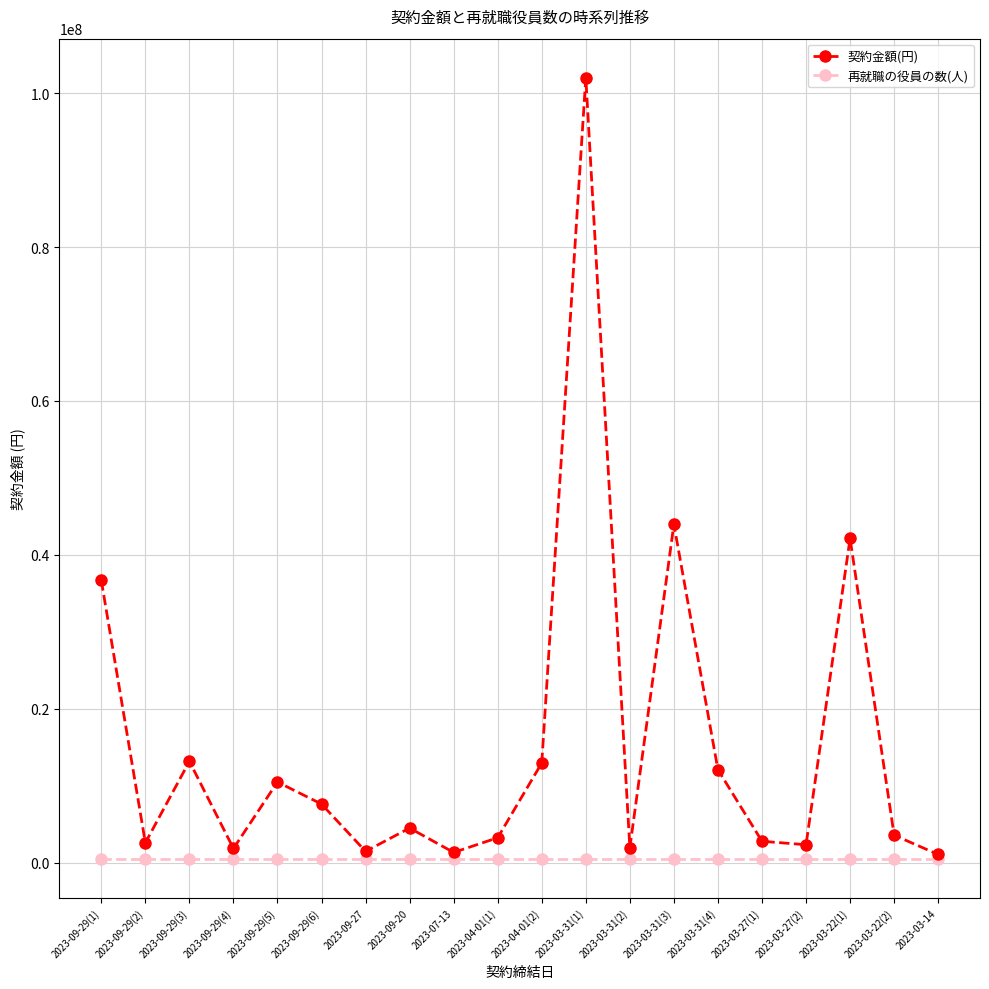

At which category does 契約金額(円) reach its first local valley?

2023-09-29(2)